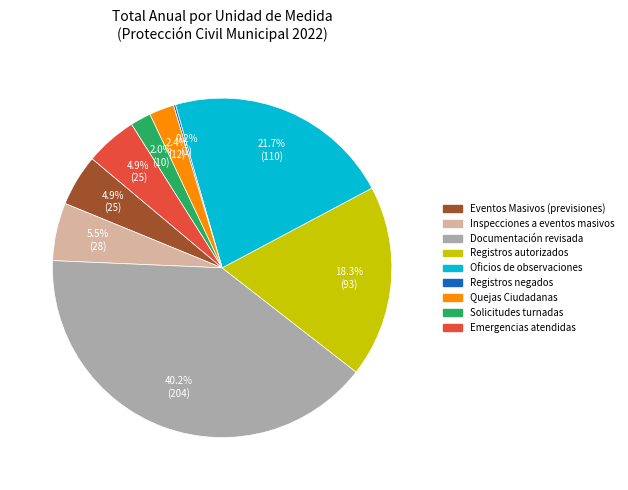

Is there a majority slice in this chart?

No